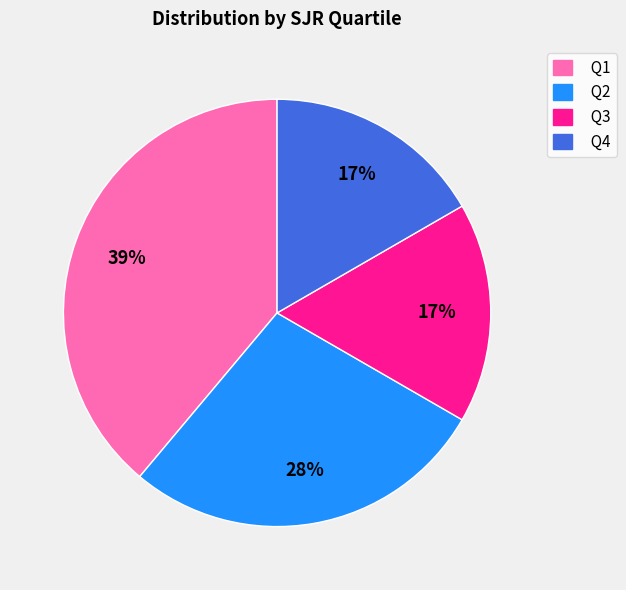

Is it true that Q3 is 17% of the pie?

True